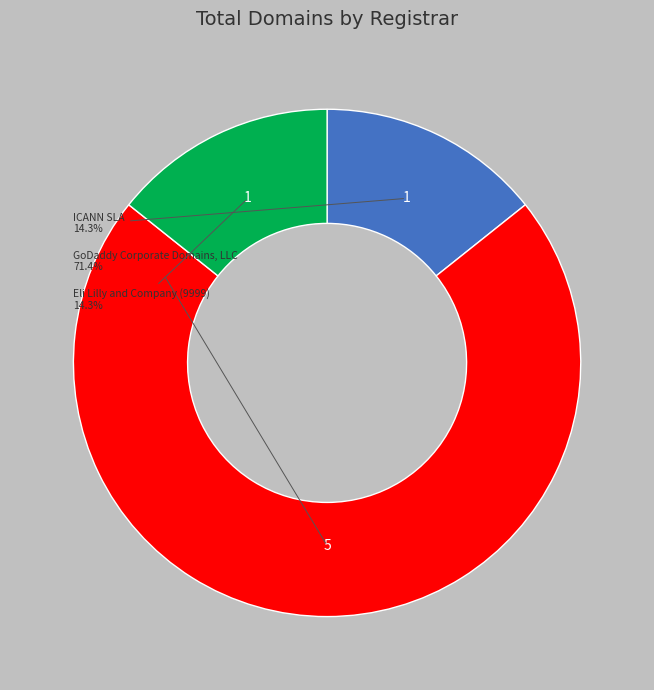

How many slices are in this pie chart?

3